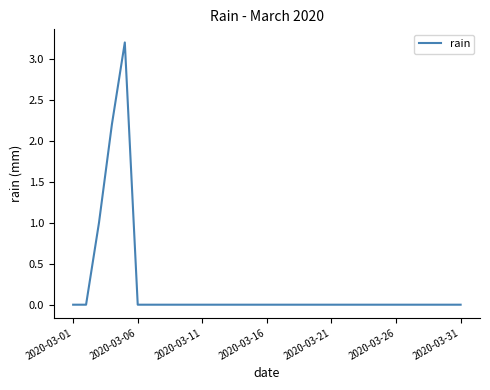

What is the difference between the maximum and minimum values?

3.2